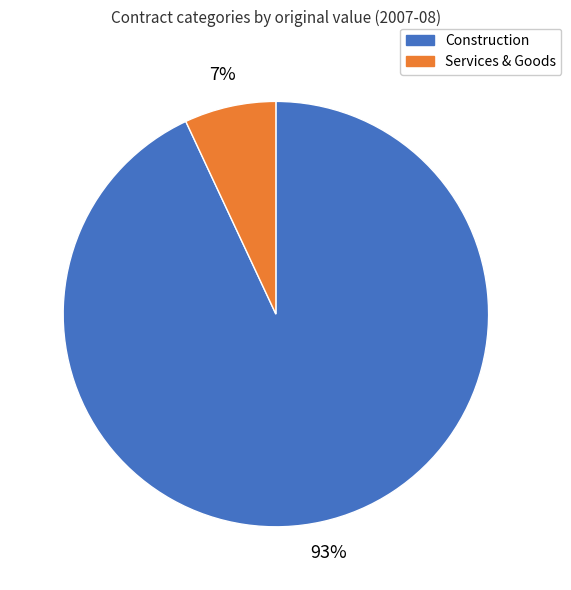

To the nearest percent, what is the difference between the largest and smallest slice percentages?

86%